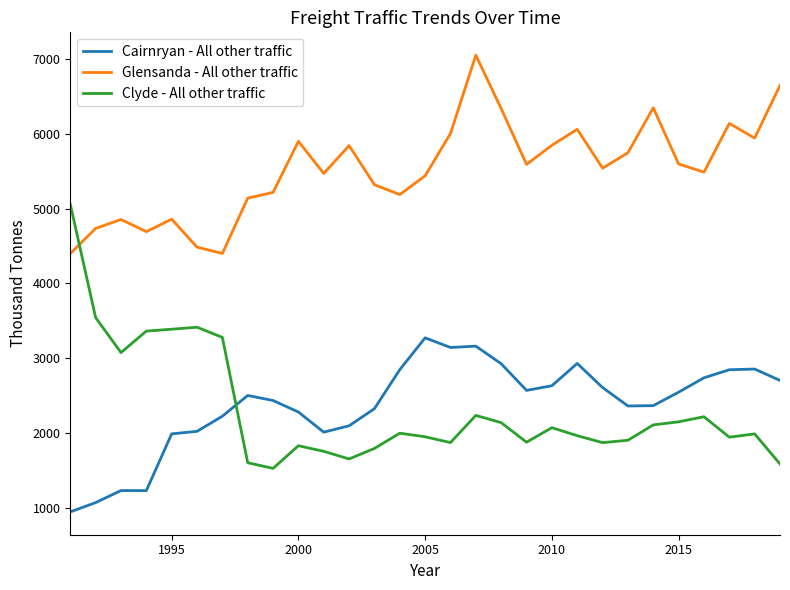

Which series has the largest total across all categories?

Glensanda - All other traffic